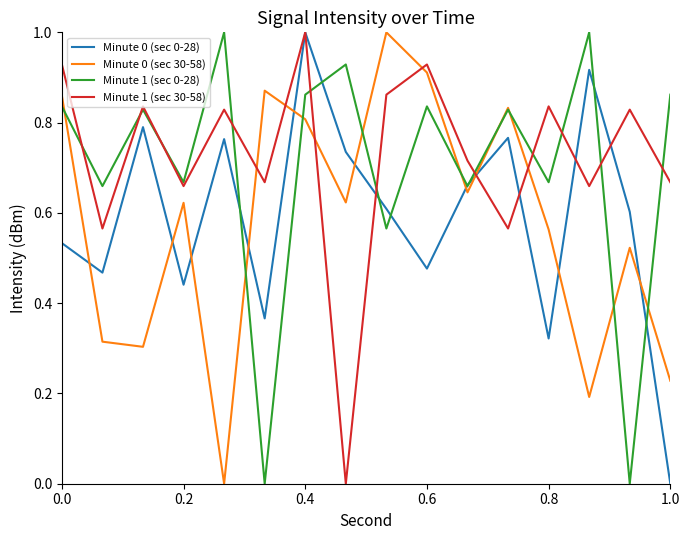

Which series ends up on top after the final intersection of Minute 1 (sec 30-58) and Minute 0 (sec 30-58)?

Minute 1 (sec 30-58)